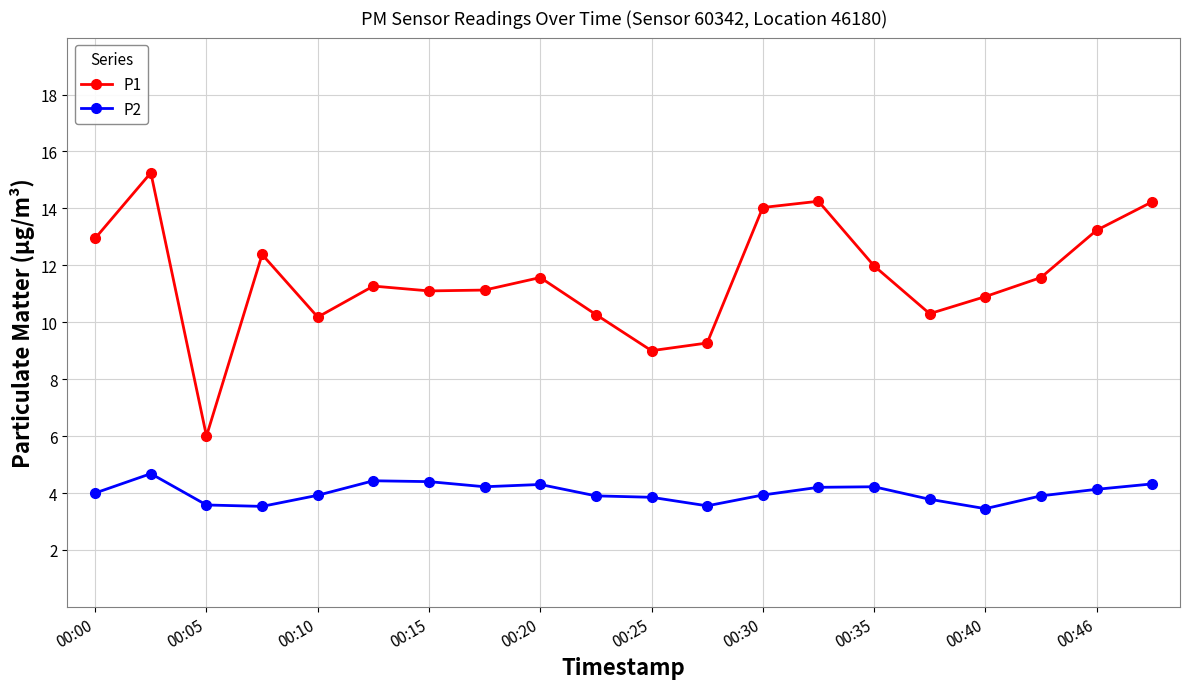

List the series in order of their overall mean, lowest first.

P2, P1